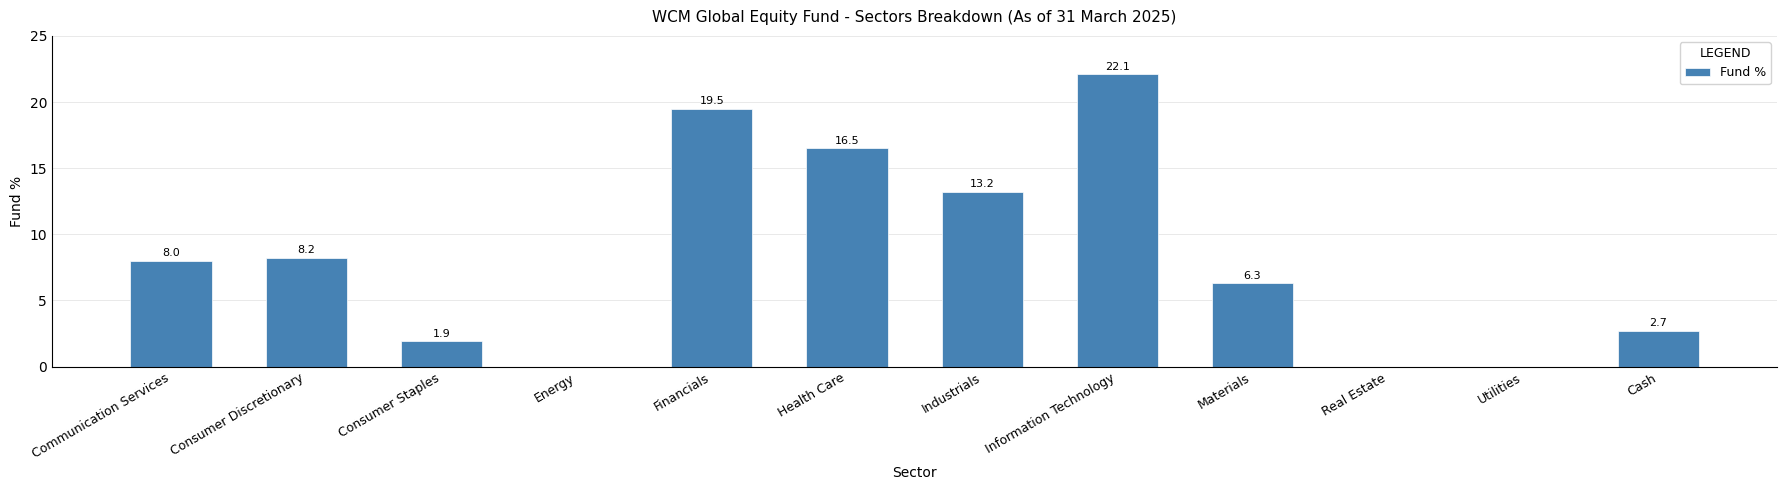

At which category does the chart reach its peak across all series?

Information Technology